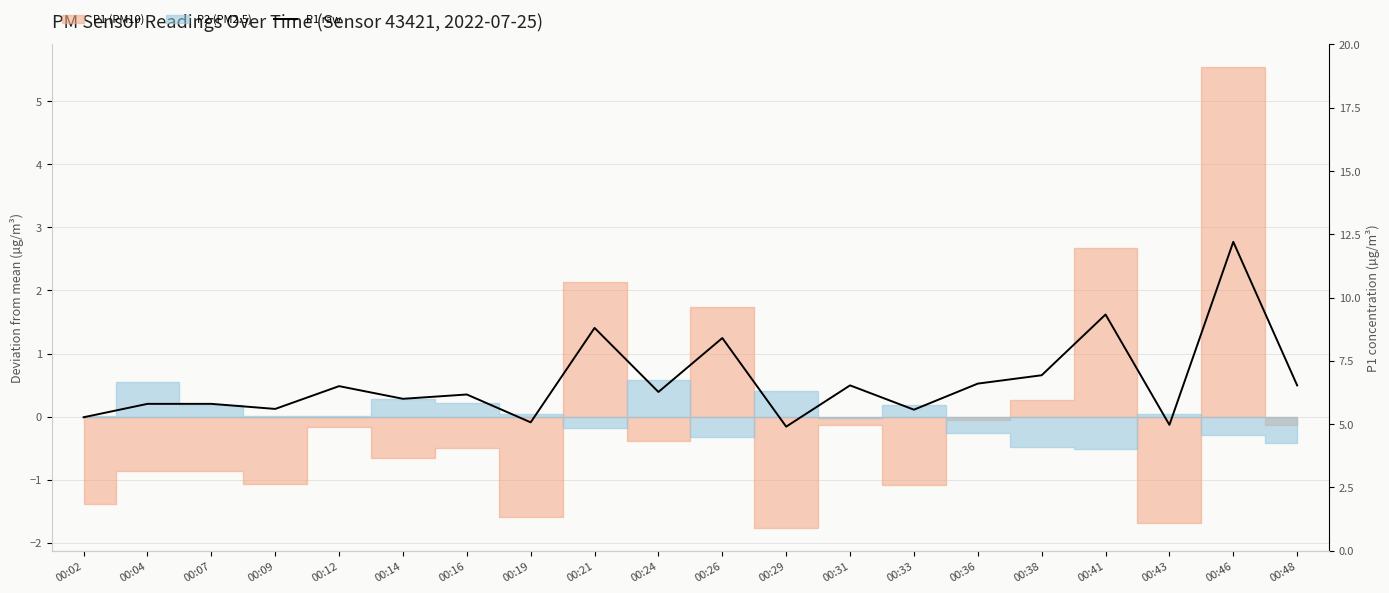

How many lines are shown in the chart?

1